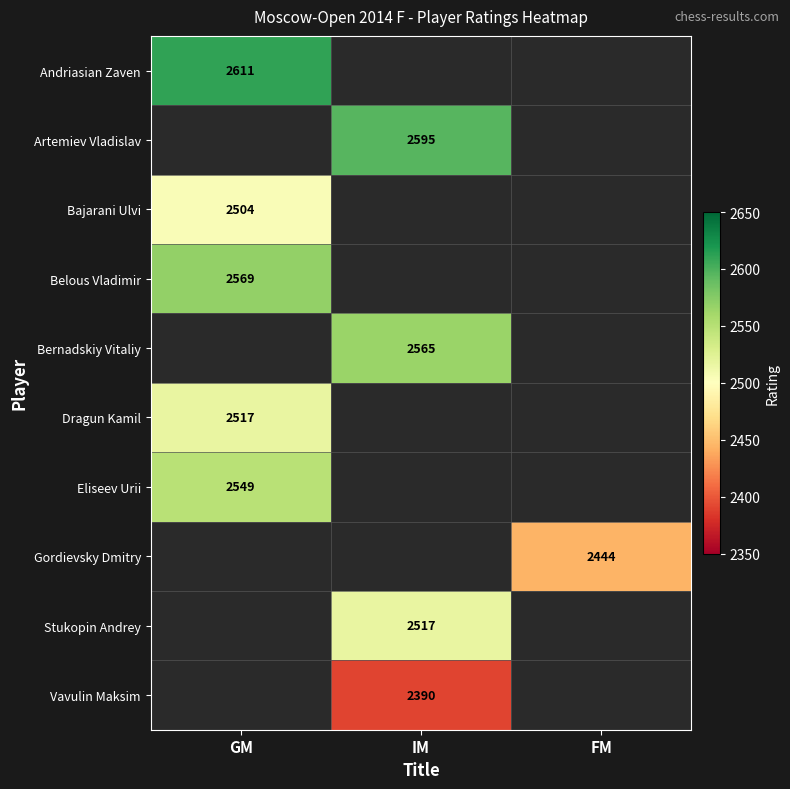

The Dragun Kamil series shows 2517 at GM. True or false?

True